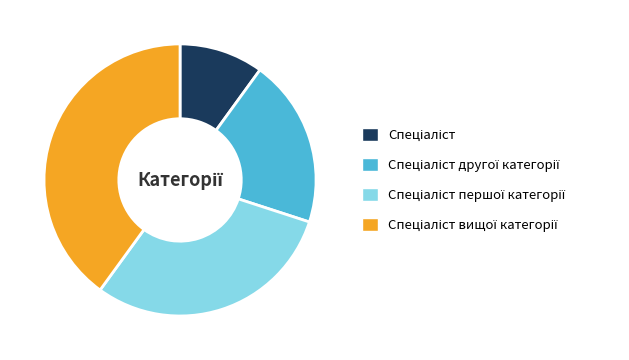

Is there any slice that represents more than half of the pie?

No